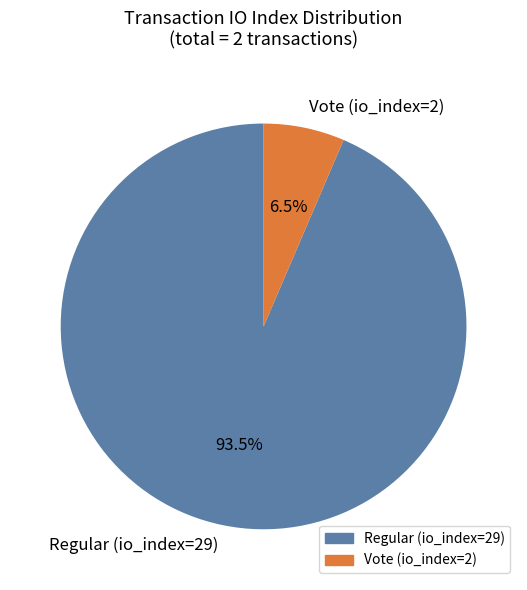

What is the largest slice in the pie chart?

Regular (io_index=29)